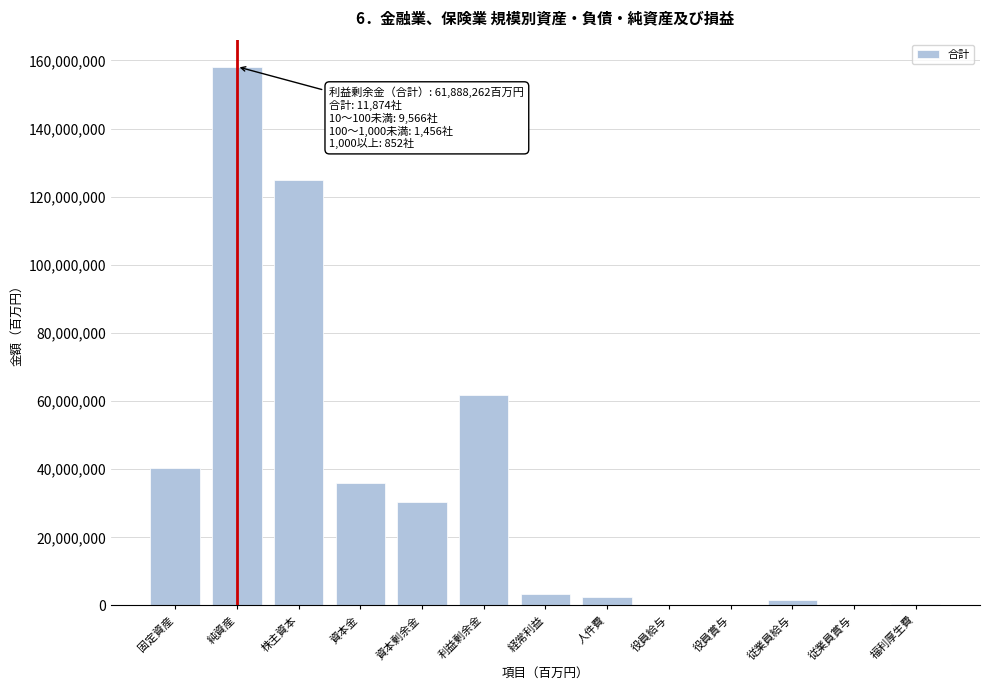

What is the ratio of the value at 固定資産 to the value at 利益剰余金?

0.7